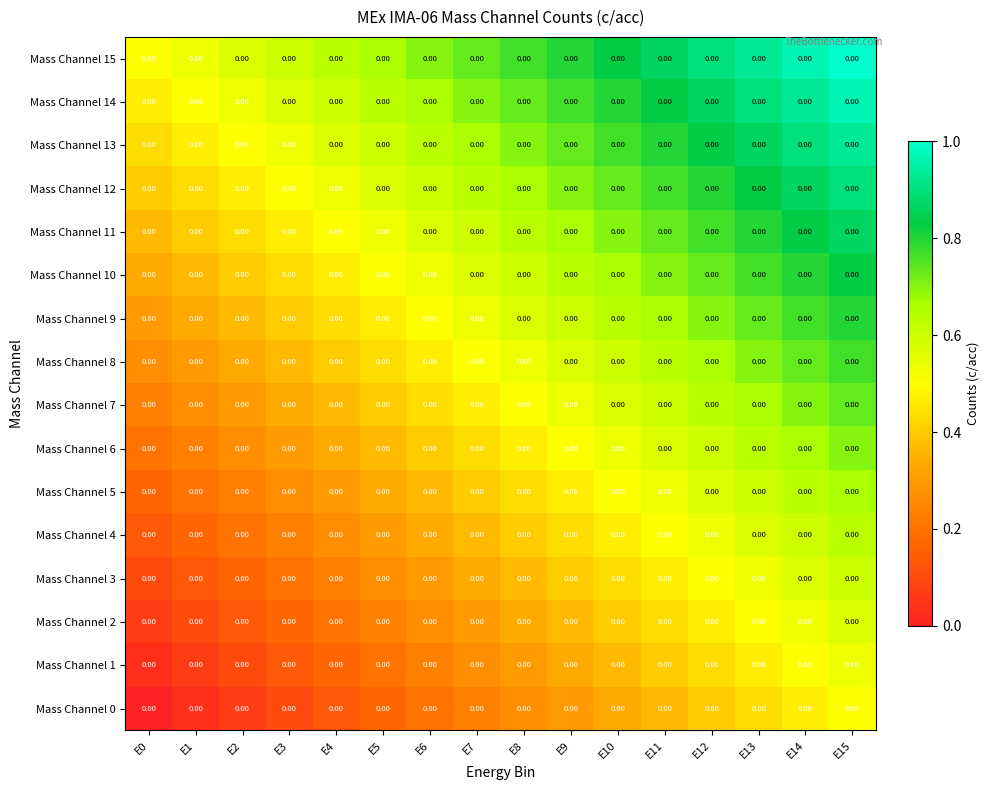

Reading right to left, list all the values displayed in this chart.

Mass Channel 0: E15=0.0	E14=0.0	E13=0.0	E12=0.0	E11=0.0	E10=0.0	E9=0.0	E8=0.0	E7=0.0	E6=0.0	E5=0.0	E4=0.0	E3=0.0	E2=0.0	E1=0.0	E0=0.0
Mass Channel 1: E15=0.0	E14=0.0	E13=0.0	E12=0.0	E11=0.0	E10=0.0	E9=0.0	E8=0.0	E7=0.0	E6=0.0	E5=0.0	E4=0.0	E3=0.0	E2=0.0	E1=0.0	E0=0.0
Mass Channel 2: E15=0.0	E14=0.0	E13=0.0	E12=0.0	E11=0.0	E10=0.0	E9=0.0	E8=0.0	E7=0.0	E6=0.0	E5=0.0	E4=0.0	E3=0.0	E2=0.0	E1=0.0	E0=0.0
Mass Channel 3: E15=0.0	E14=0.0	E13=0.0	E12=0.0	E11=0.0	E10=0.0	E9=0.0	E8=0.0	E7=0.0	E6=0.0	E5=0.0	E4=0.0	E3=0.0	E2=0.0	E1=0.0	E0=0.0
Mass Channel 4: E15=0.0	E14=0.0	E13=0.0	E12=0.0	E11=0.0	E10=0.0	E9=0.0	E8=0.0	E7=0.0	E6=0.0	E5=0.0	E4=0.0	E3=0.0	E2=0.0	E1=0.0	E0=0.0
Mass Channel 5: E15=0.0	E14=0.0	E13=0.0	E12=0.0	E11=0.0	E10=0.0	E9=0.0	E8=0.0	E7=0.0	E6=0.0	E5=0.0	E4=0.0	E3=0.0	E2=0.0	E1=0.0	E0=0.0
Mass Channel 6: E15=0.0	E14=0.0	E13=0.0	E12=0.0	E11=0.0	E10=0.0	E9=0.0	E8=0.0	E7=0.0	E6=0.0	E5=0.0	E4=0.0	E3=0.0	E2=0.0	E1=0.0	E0=0.0
Mass Channel 7: E15=0.0	E14=0.0	E13=0.0	E12=0.0	E11=0.0	E10=0.0	E9=0.0	E8=0.0	E7=0.0	E6=0.0	E5=0.0	E4=0.0	E3=0.0	E2=0.0	E1=0.0	E0=0.0
Mass Channel 8: E15=0.0	E14=0.0	E13=0.0	E12=0.0	E11=0.0	E10=0.0	E9=0.0	E8=0.0	E7=0.0	E6=0.0	E5=0.0	E4=0.0	E3=0.0	E2=0.0	E1=0.0	E0=0.0
Mass Channel 9: E15=0.0	E14=0.0	E13=0.0	E12=0.0	E11=0.0	E10=0.0	E9=0.0	E8=0.0	E7=0.0	E6=0.0	E5=0.0	E4=0.0	E3=0.0	E2=0.0	E1=0.0	E0=0.0
Mass Channel 10: E15=0.0	E14=0.0	E13=0.0	E12=0.0	E11=0.0	E10=0.0	E9=0.0	E8=0.0	E7=0.0	E6=0.0	E5=0.0	E4=0.0	E3=0.0	E2=0.0	E1=0.0	E0=0.0
Mass Channel 11: E15=0.0	E14=0.0	E13=0.0	E12=0.0	E11=0.0	E10=0.0	E9=0.0	E8=0.0	E7=0.0	E6=0.0	E5=0.0	E4=0.0	E3=0.0	E2=0.0	E1=0.0	E0=0.0
Mass Channel 12: E15=0.0	E14=0.0	E13=0.0	E12=0.0	E11=0.0	E10=0.0	E9=0.0	E8=0.0	E7=0.0	E6=0.0	E5=0.0	E4=0.0	E3=0.0	E2=0.0	E1=0.0	E0=0.0
Mass Channel 13: E15=0.0	E14=0.0	E13=0.0	E12=0.0	E11=0.0	E10=0.0	E9=0.0	E8=0.0	E7=0.0	E6=0.0	E5=0.0	E4=0.0	E3=0.0	E2=0.0	E1=0.0	E0=0.0
Mass Channel 14: E15=0.0	E14=0.0	E13=0.0	E12=0.0	E11=0.0	E10=0.0	E9=0.0	E8=0.0	E7=0.0	E6=0.0	E5=0.0	E4=0.0	E3=0.0	E2=0.0	E1=0.0	E0=0.0
Mass Channel 15: E15=0.0	E14=0.0	E13=0.0	E12=0.0	E11=0.0	E10=0.0	E9=0.0	E8=0.0	E7=0.0	E6=0.0	E5=0.0	E4=0.0	E3=0.0	E2=0.0	E1=0.0	E0=0.0